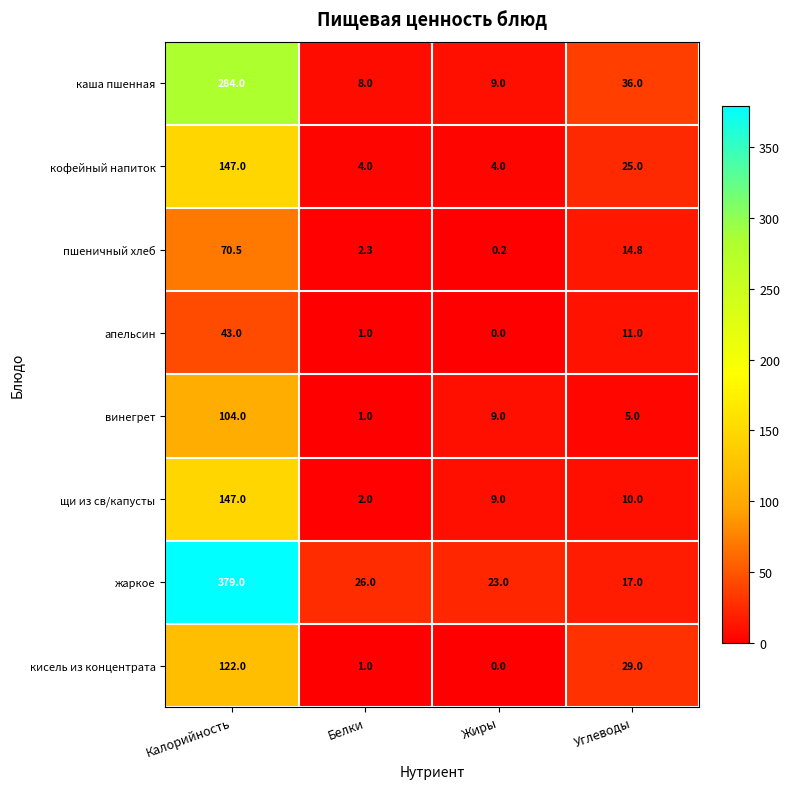

At Углеводы, list the series in order from largest to smallest.

каша пшенная, кисель из концентрата, кофейный напиток, жаркое, пшеничный хлеб, апельсин, щи из св/капусты, винегрет